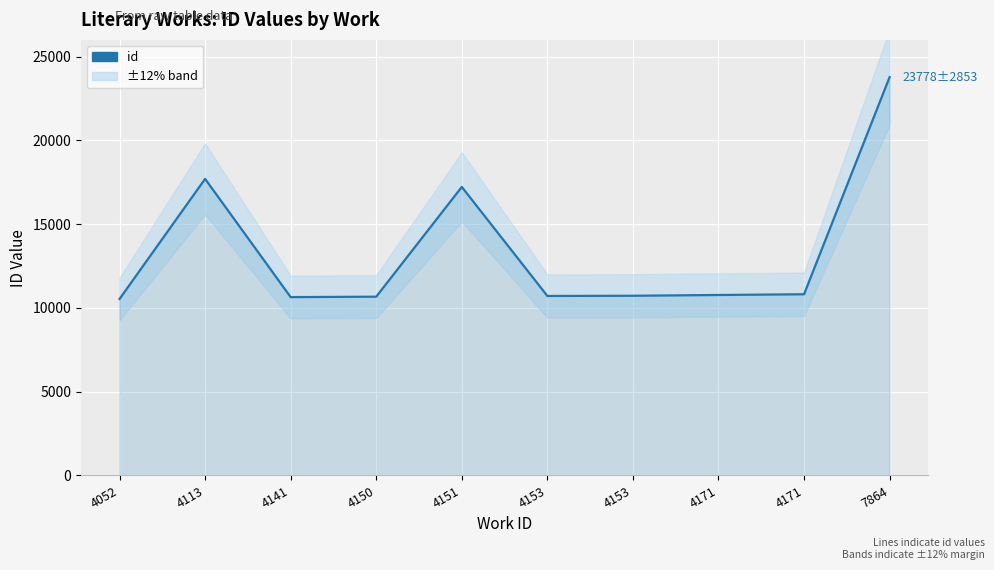

True or false: the data shows 10672 at 4150.

True